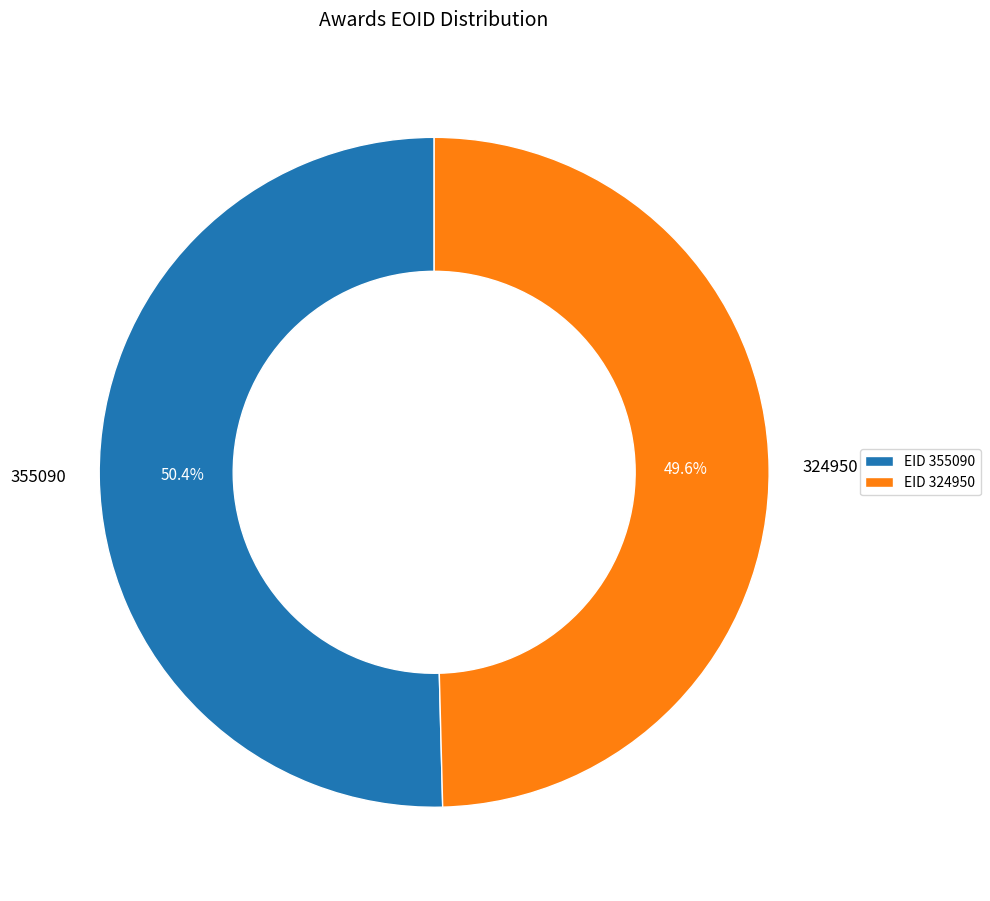

Is it true that 324950 is 64% of the pie?

False